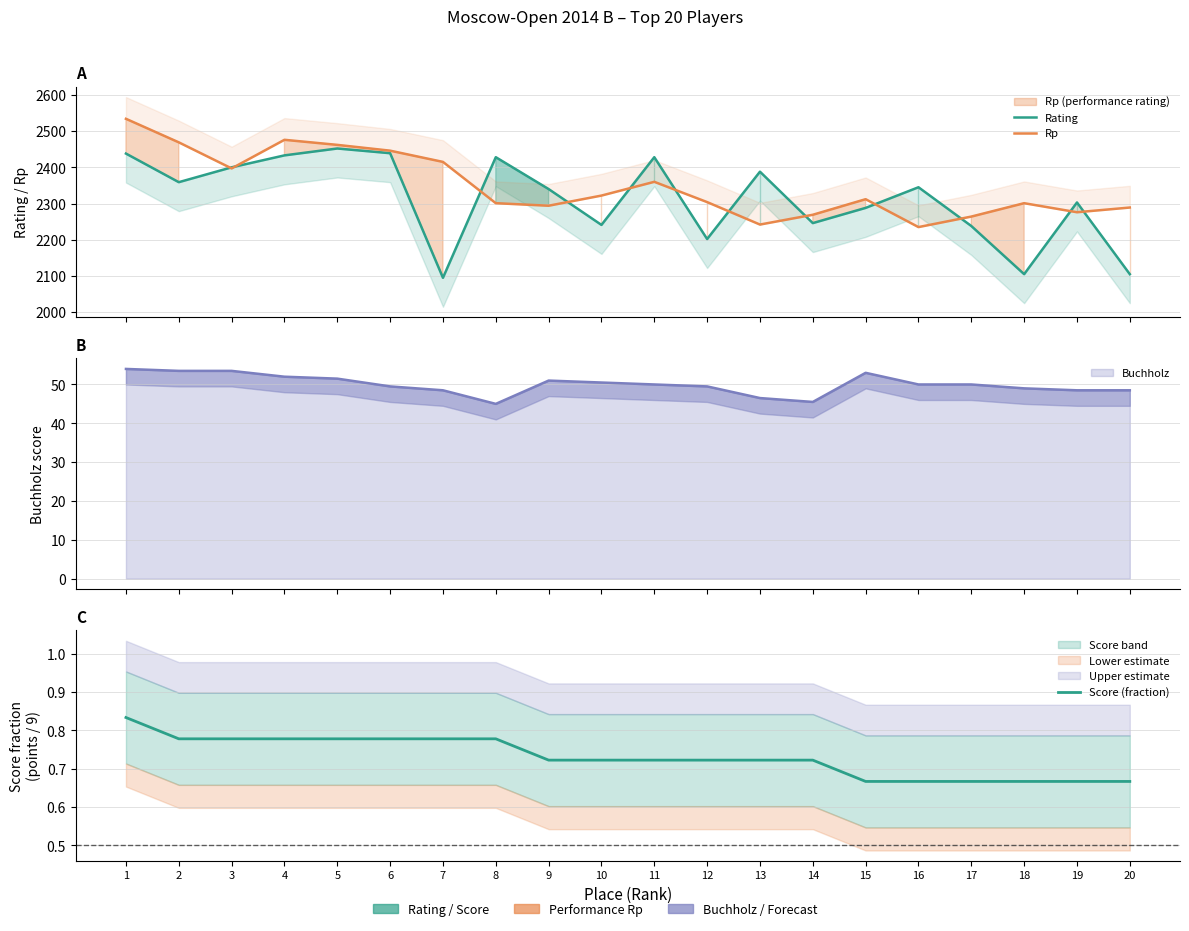

What are all the series names shown in the legend?

Rating, Rp, Score (fraction)